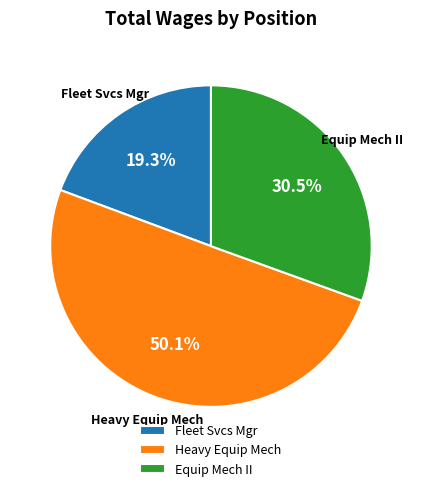

Rank the categories by value from highest to lowest.

Heavy Equip Mech, Equip Mech II, Fleet Svcs Mgr